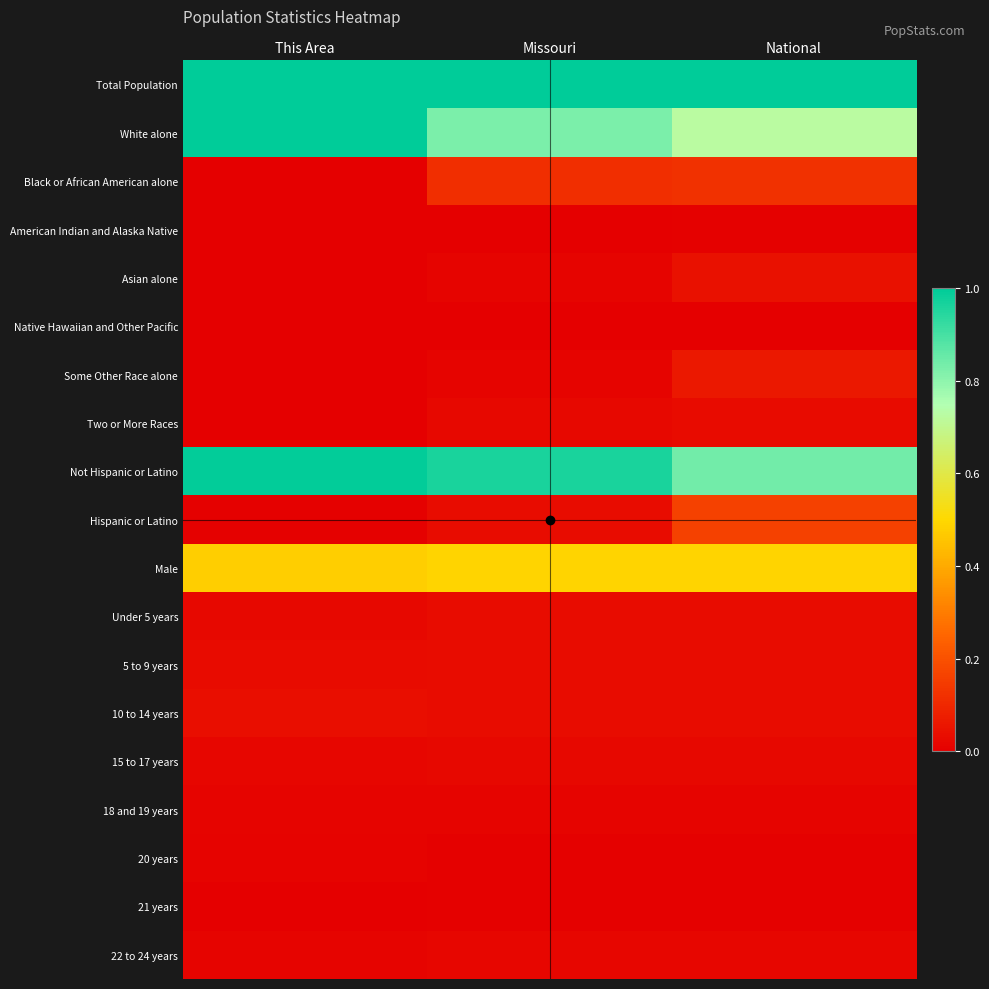

Reading left to right, what are all the values shown in this chart?

Total Population: This Area=1.0	Missouri=1.0	National=1.0
White alone: This Area=1.0	Missouri=0.8	National=0.7
Black or African American alone: This Area=0.0	Missouri=0.1	National=0.1
American Indian and Alaska Native: This Area=0.0	Missouri=0.0	National=0.0
Asian alone: This Area=0.0	Missouri=0.0	National=0.0
Native Hawaiian and Other Pacific: This Area=0.0	Missouri=0.0	National=0.0
Some Other Race alone: This Area=0.0	Missouri=0.0	National=0.1
Two or More Races: This Area=0.0	Missouri=0.0	National=0.0
Not Hispanic or Latino: This Area=1.0	Missouri=1.0	National=0.8
Hispanic or Latino: This Area=0.0	Missouri=0.0	National=0.2
Male: This Area=0.5	Missouri=0.5	National=0.5
Under 5 years: This Area=0.0	Missouri=0.0	National=0.0
5 to 9 years: This Area=0.0	Missouri=0.0	National=0.0
10 to 14 years: This Area=0.0	Missouri=0.0	National=0.0
15 to 17 years: This Area=0.0	Missouri=0.0	National=0.0
18 and 19 years: This Area=0.0	Missouri=0.0	National=0.0
20 years: This Area=0.0	Missouri=0.0	National=0.0
21 years: This Area=0.0	Missouri=0.0	National=0.0
22 to 24 years: This Area=0.0	Missouri=0.0	National=0.0